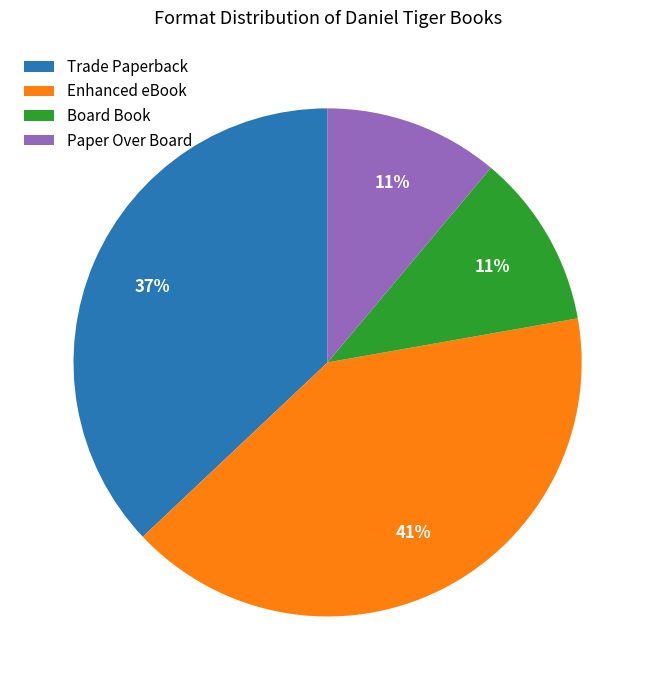

To the nearest percent, what portion does Paper Over Board represent?

11%